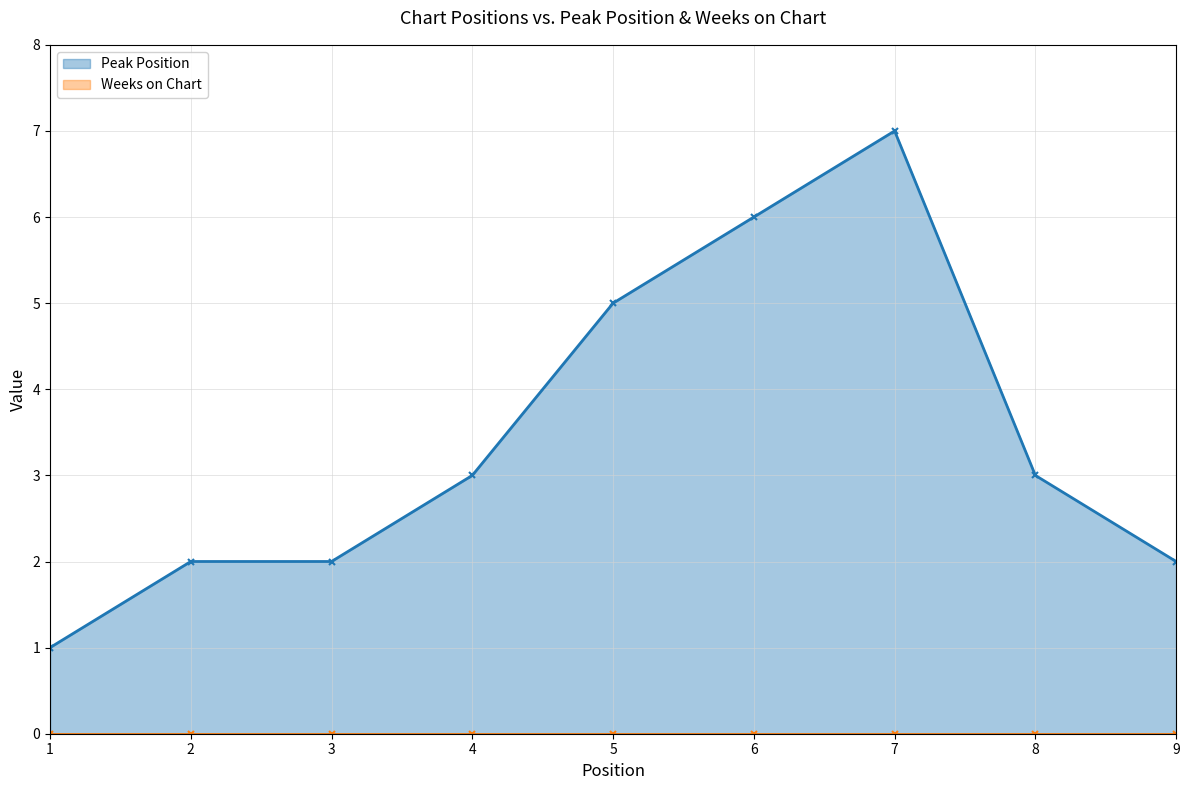

What is the value of the 8th point from the left?

3